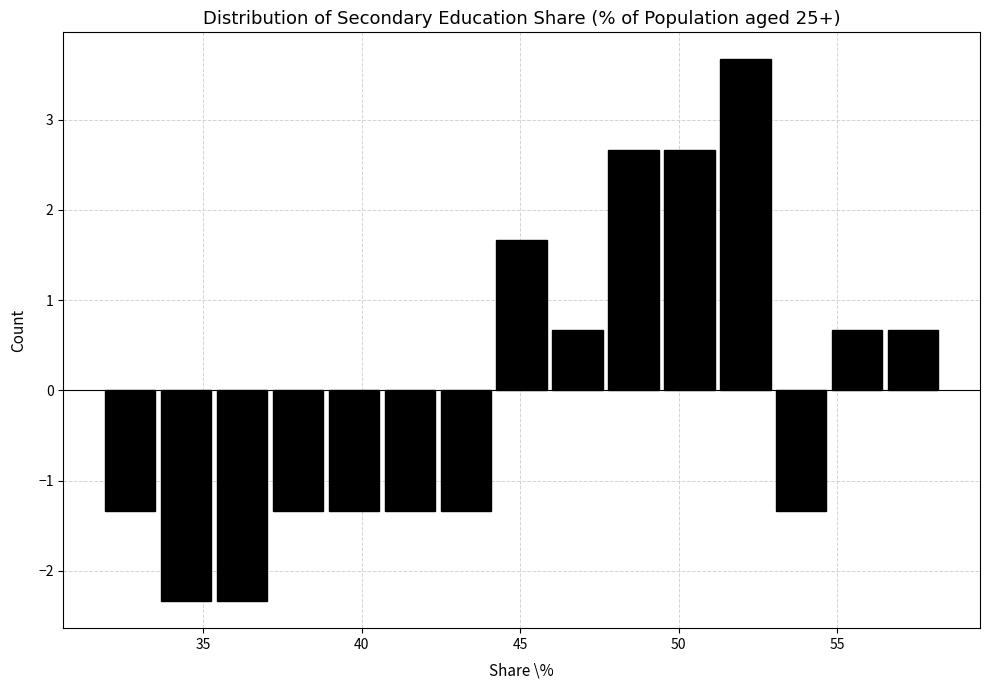

Around what value on the x-axis is the tallest bar? Give the approximate position of its centre, as read against the axis.

52.0